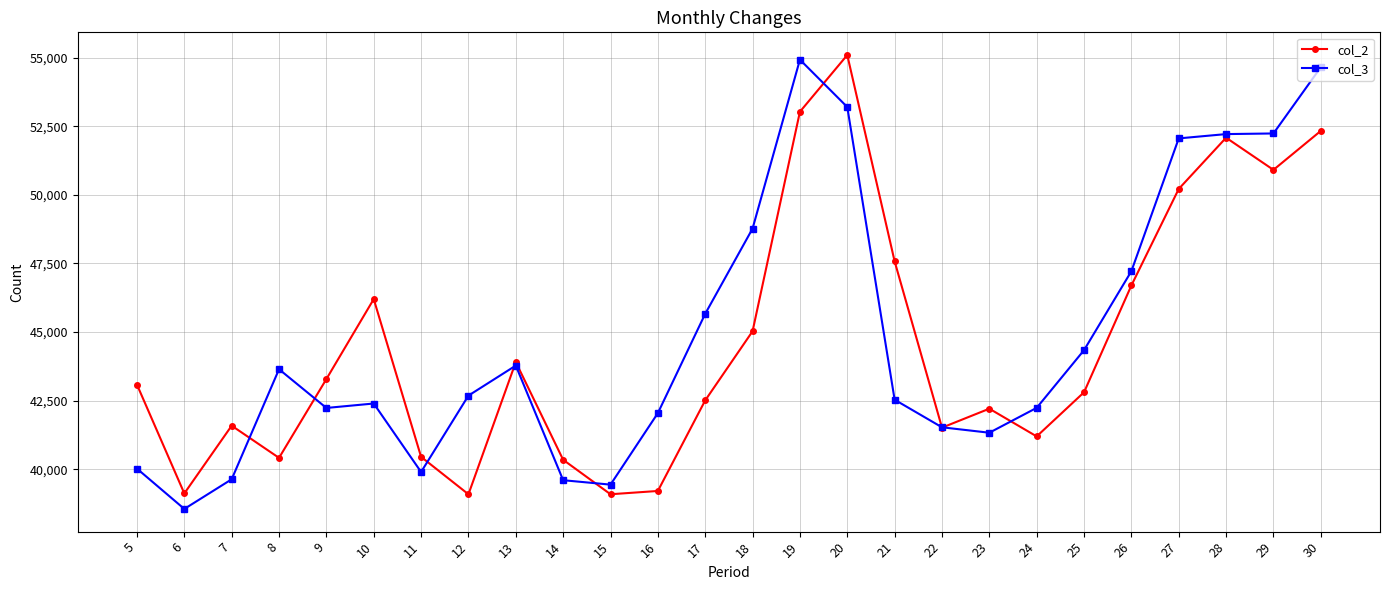

Which category has the lowest value across all series?

6